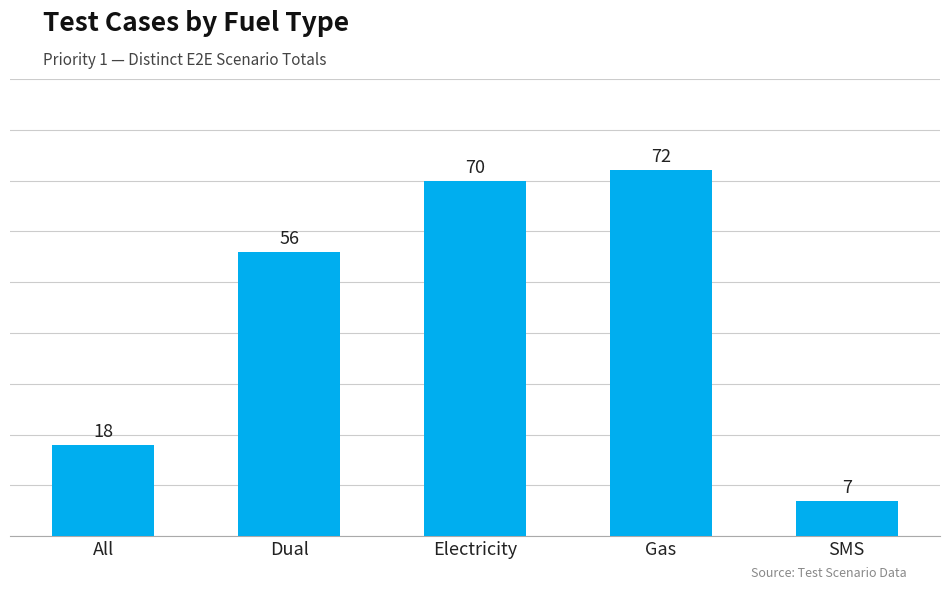

At which label is the value closest to 39?

Dual